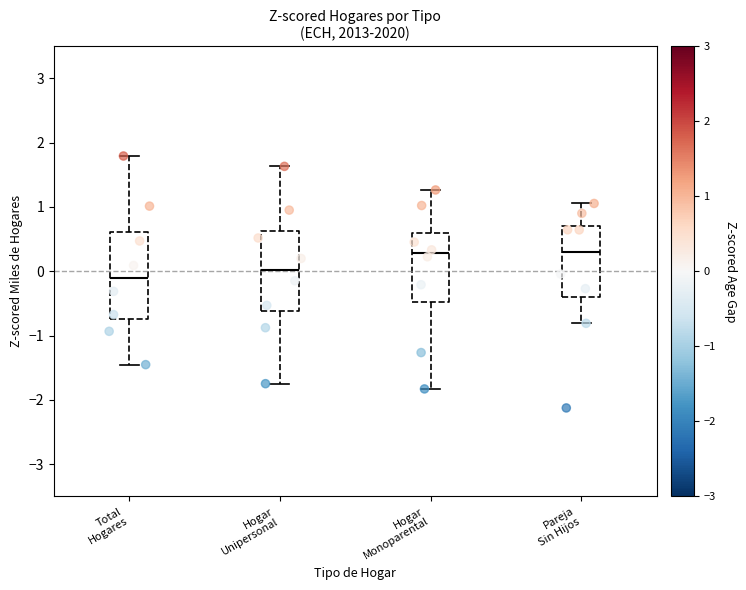

Reading left to right, read every box against the y-axis: the position of its median line, the range the box covers, and the ends of its whiskers. The values are not printed on the chart, so give them approximately, as read against the axis.

Total Hogares: median -0.1, box -0.7 to 0.6, whiskers -1.5 to 1.8
Hogar Unipersonal: median 0.0, box -0.6 to 0.6, whiskers -1.7 to 1.6
Hogar Monoparental: median 0.3, box -0.5 to 0.6, whiskers -1.8 to 1.3
Pareja Sin Hijos: median 0.3, box -0.4 to 0.7, whiskers -0.8 to 1.1